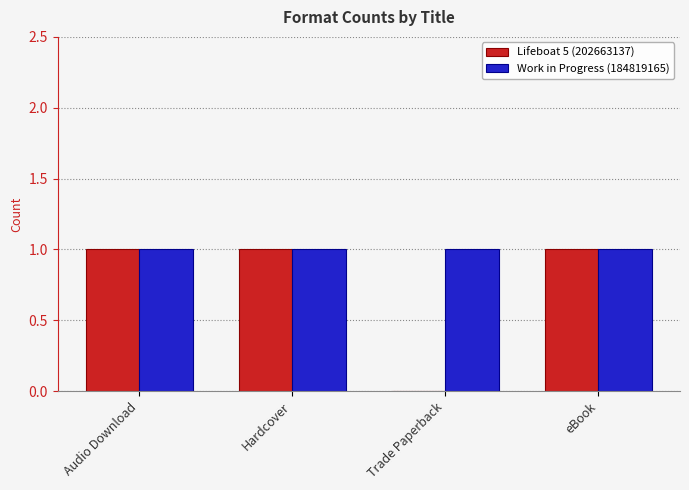

What is the total value across all series at eBook?

2